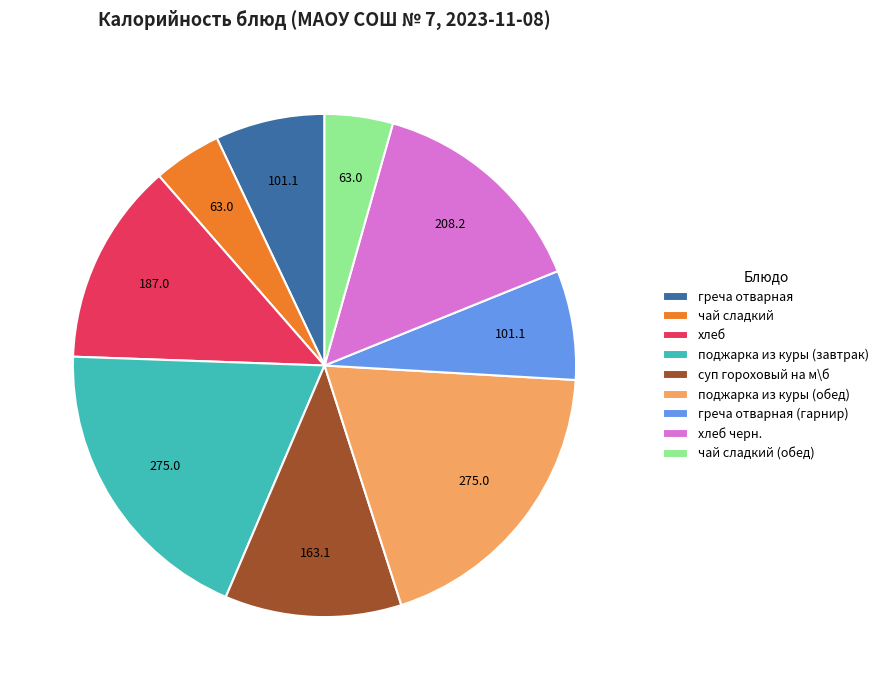

Is the sum of суп гороховый на м\б and поджарка из куры (обед) greater than half?

No